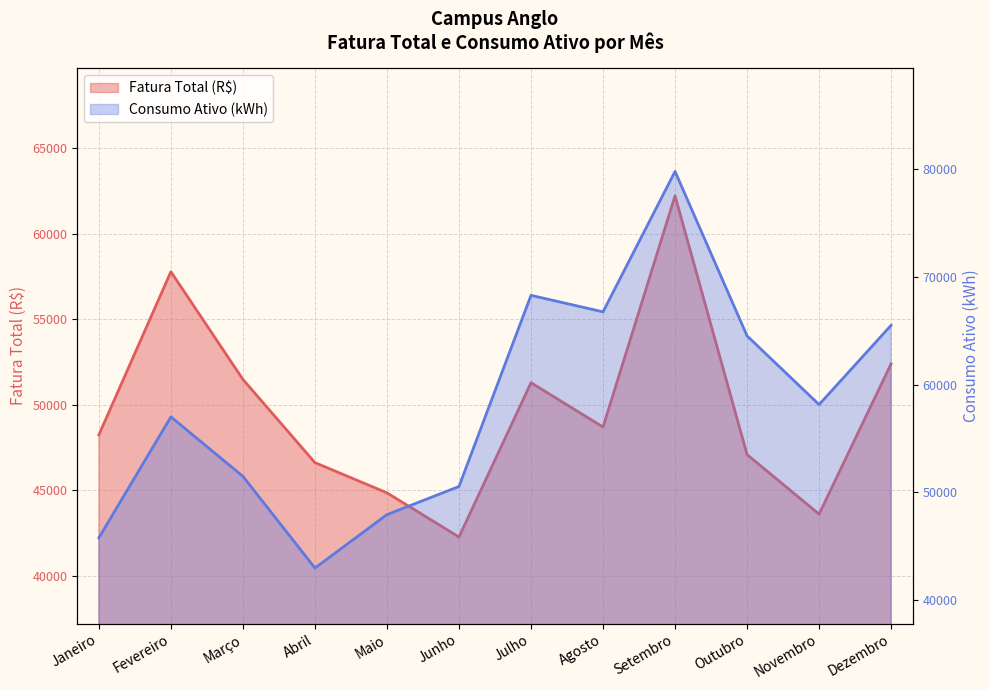

Reading left to right, extract all data points from this chart.

Fatura Total (R$): 48235.1	57783.2	51478.8	46608.5	44839.5	42253.0	51286.6	48692.2	62226.9	47077.6	43593.6	52392.7
Consumo Ativo (kWh): 45784.0	57000.0	51487.0	42982.0	47935.0	50545.0	68274.0	66740.0	79763.0	64512.0	58139.0	65498.0